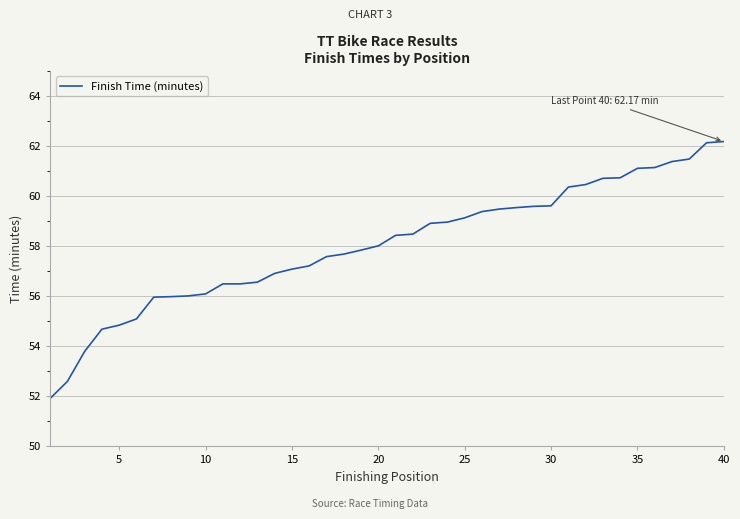

What is the difference between the maximum and minimum values?

10.3